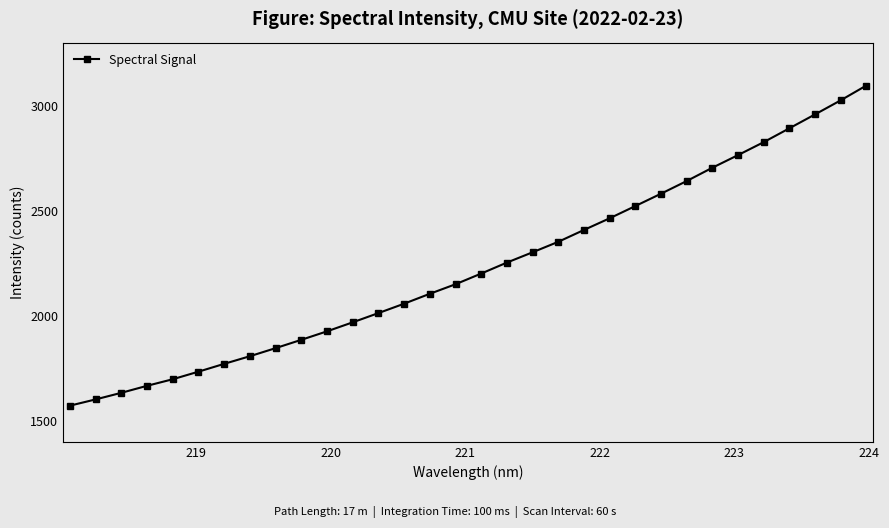

What is the value of the 4th point from the left?

1666.6